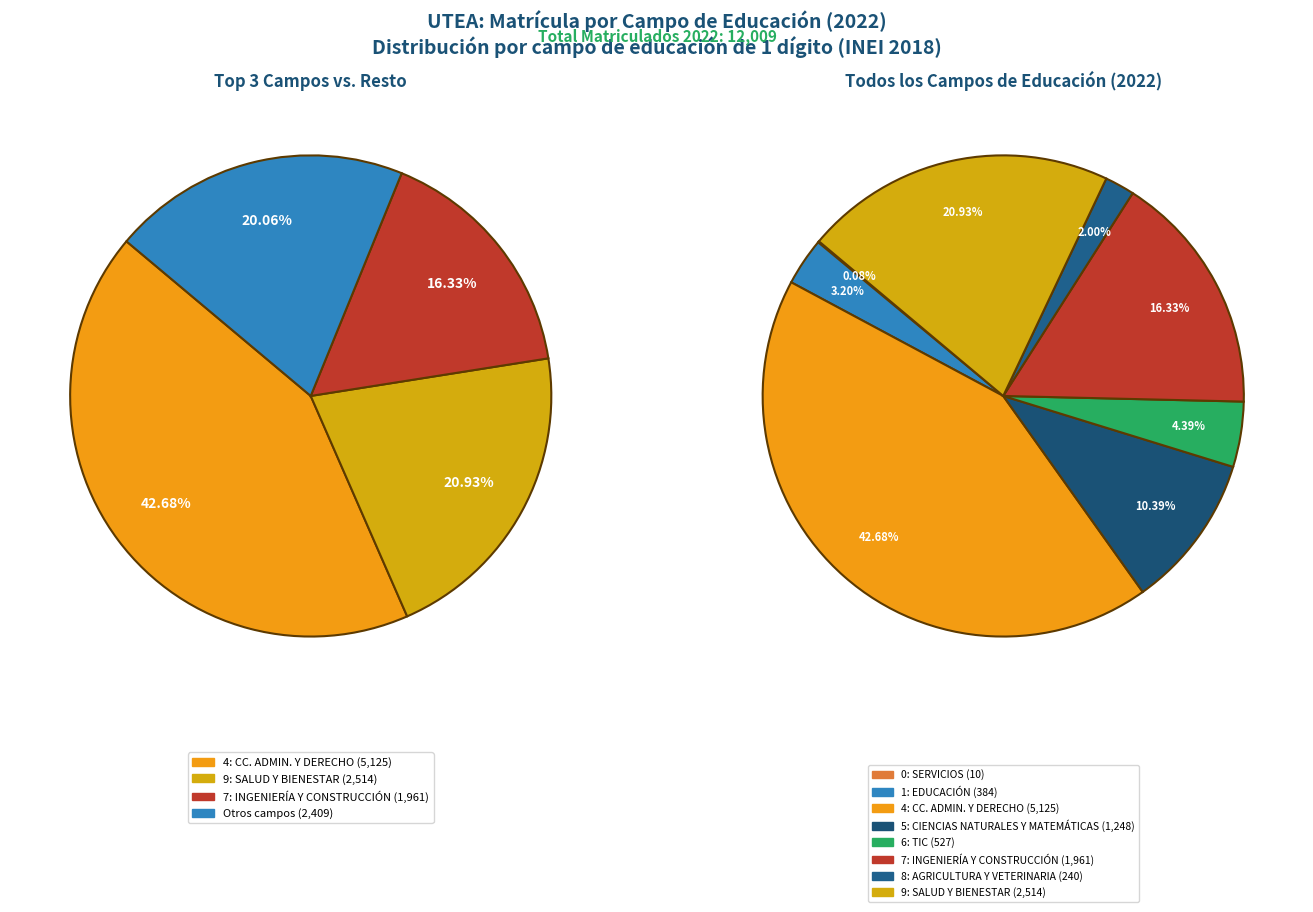

What percentage is the 4: CIENCIAS ADMINISTRATIVAS Y DERECHO slice, to the nearest percent?

43%